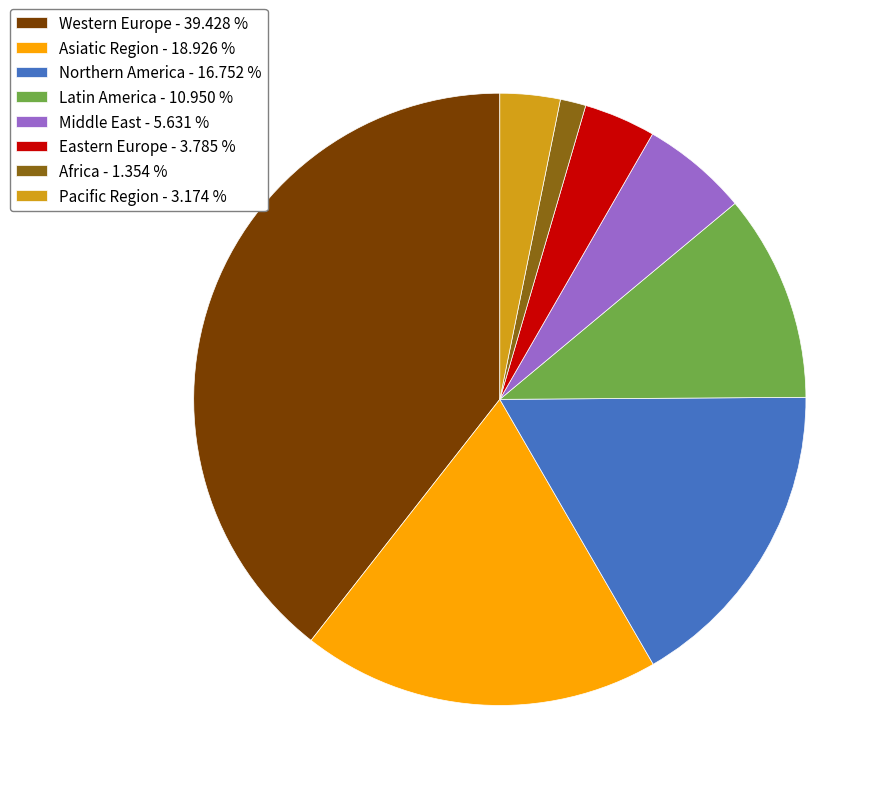

Does Asiatic Region represent more than half of the total?

No